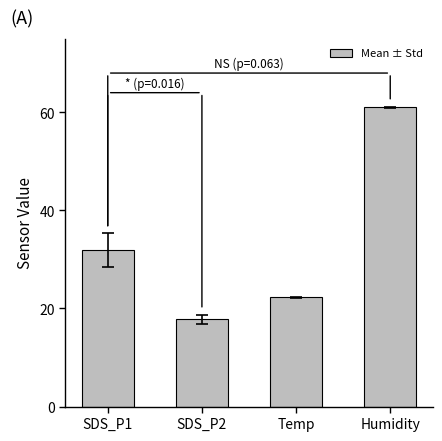

Reading left to right, list all the values displayed in this chart.

31.9	17.8	22.3	61.0